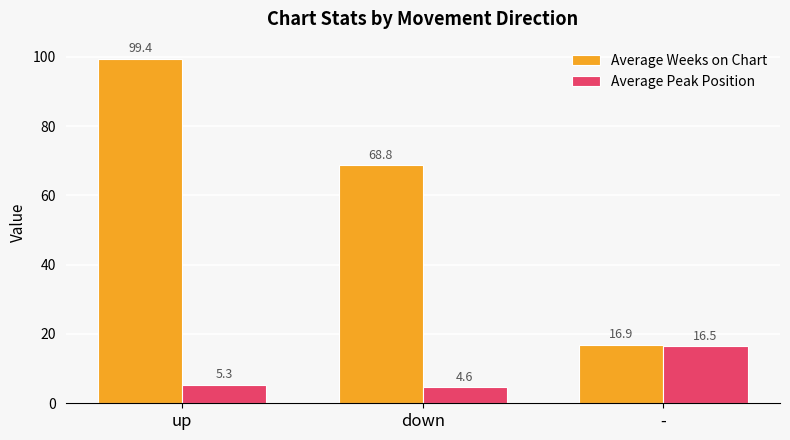

Reading left to right, transcribe all the data shown in this chart.

Average Weeks on Chart: up=99.4	down=68.8	-=16.9
Average Peak Position: up=5.3	down=4.6	-=16.5